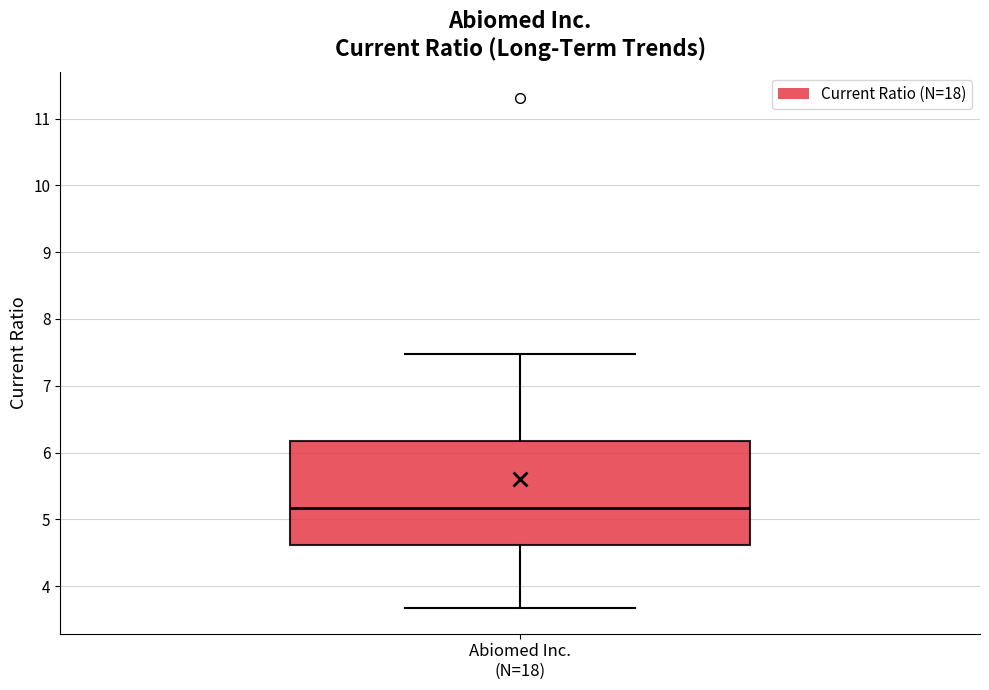

Read this box plot against the y-axis: the position of the median line, the range covered by the box, and the ends of both whiskers. The values are not printed on the chart, so give them approximately, as read against the axis.

median 5.2, box 4.6 to 6.2, whiskers 3.7 to 7.5